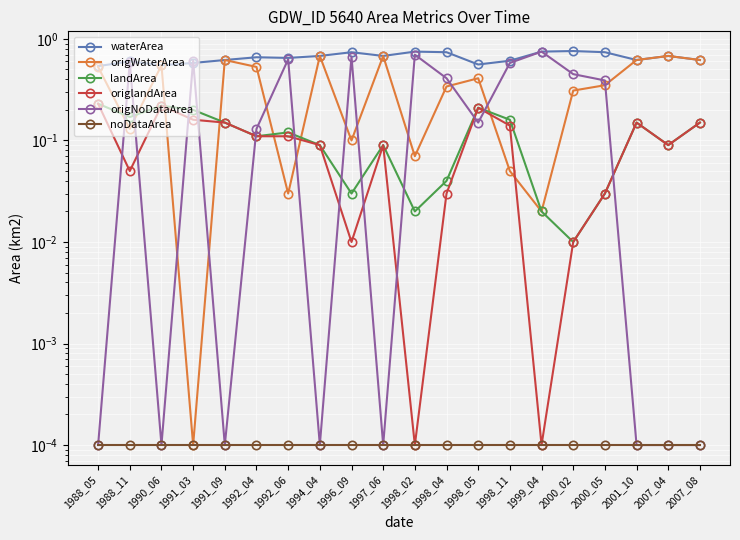

Is it true that landArea equals 0.3 at 1991_03?

False